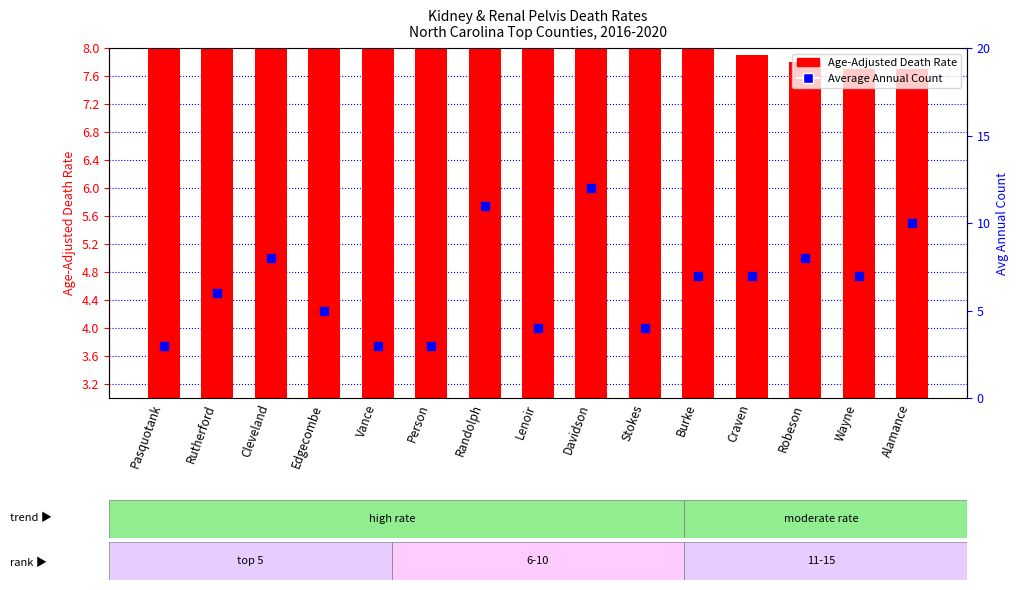

Which series contains the highest Y value?

Average Annual Count